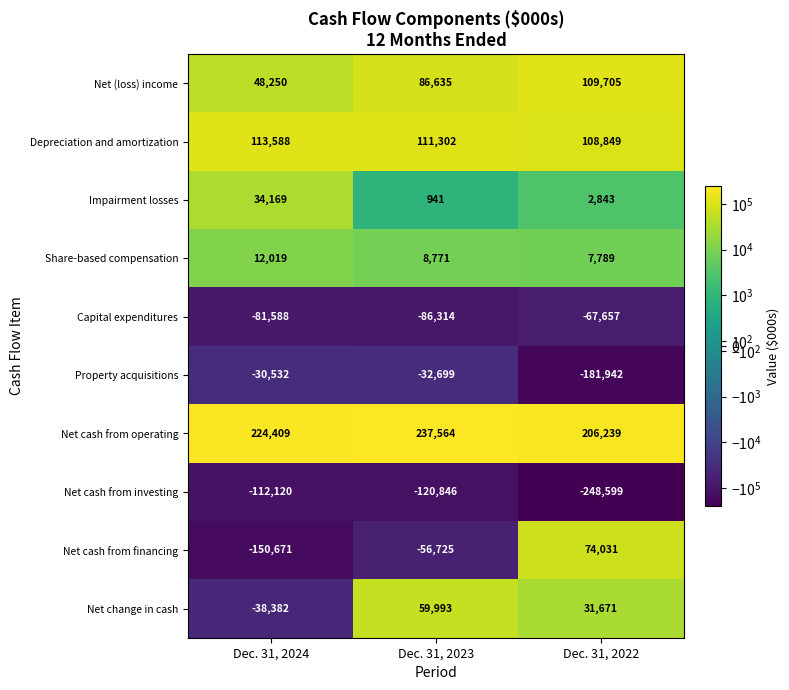

Rank the series by their maximum value, from lowest to highest.

Net cash from investing, Capital expenditures, Property acquisitions, Share-based compensation, Impairment losses, Net change in cash, Net cash from financing, Net (loss) income, Depreciation and amortization, Net cash from operating